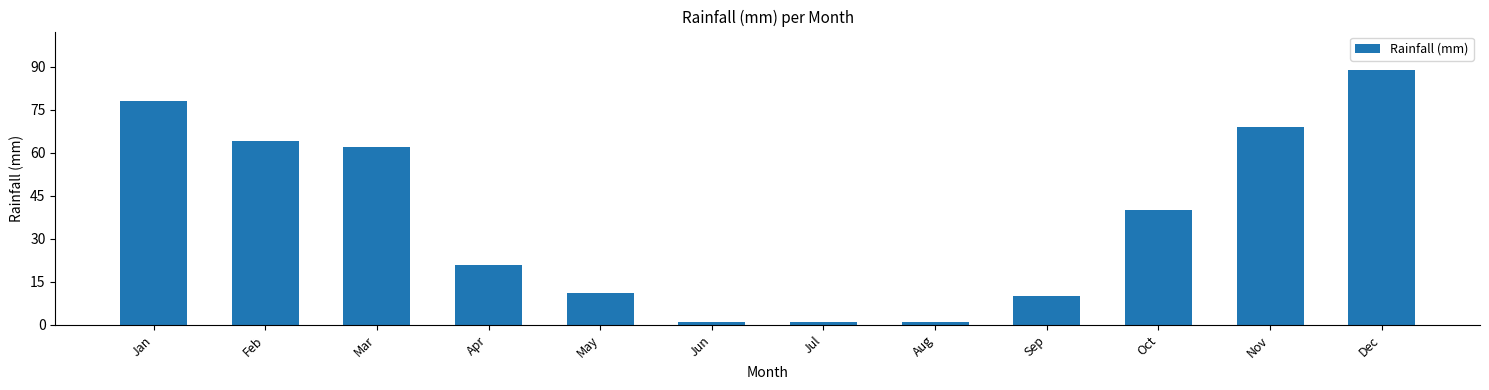

The chart shows a value of 62 at Mar. True or false?

True